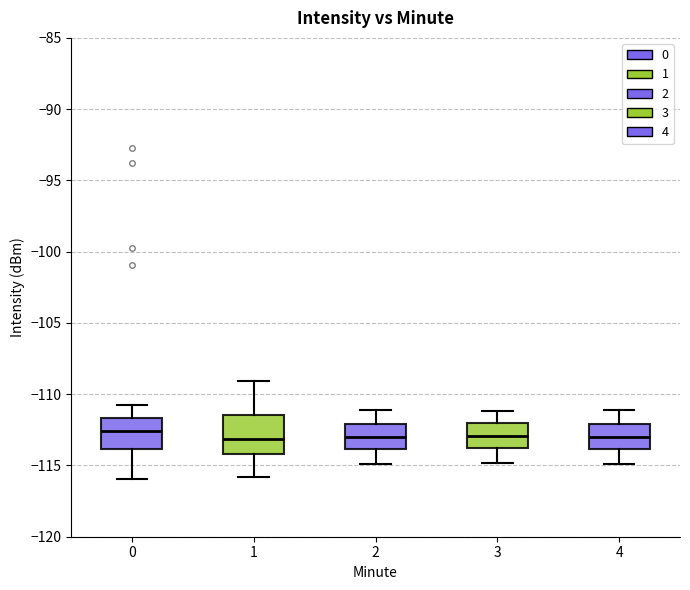

Where does the upper whisker of the box at x = 3 end on the y-axis? The values are not printed on the chart, so give them approximately, as read against the axis.

-111.0